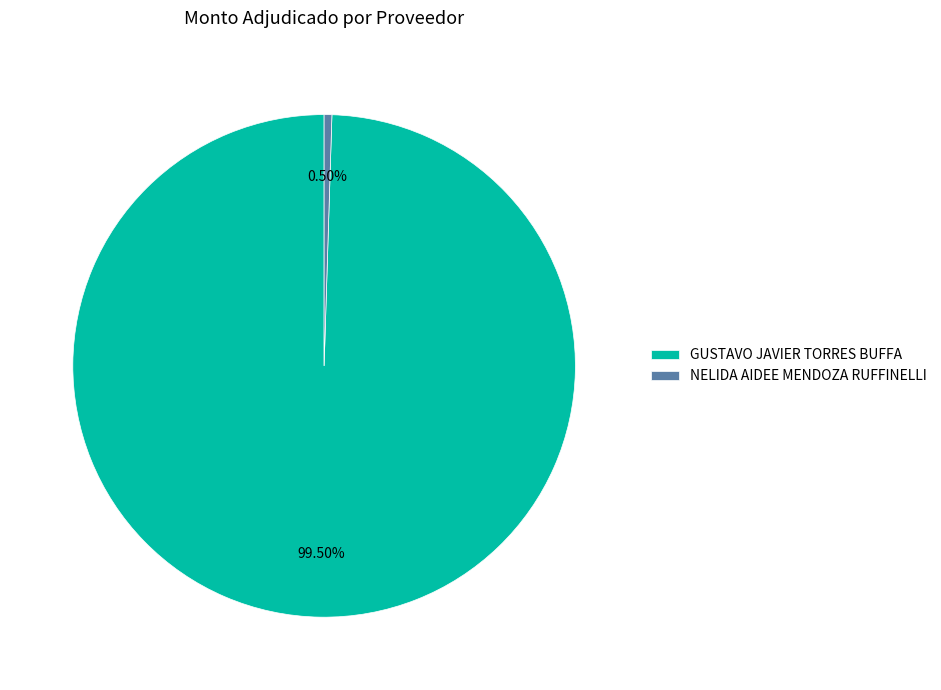

How much of the chart is everything except NELIDA AIDEE MENDOZA RUFFINELLI?

99.5%